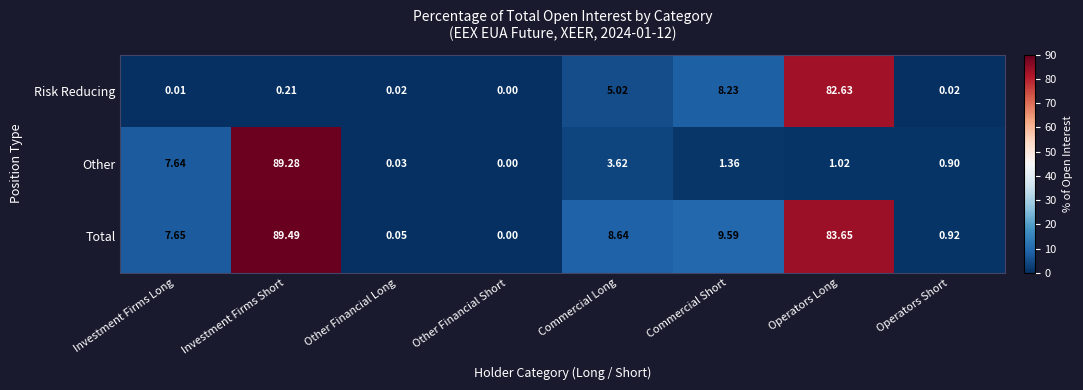

Between Investment Firms Long and Commercial Short, which series saw the biggest shift?

Risk Reducing